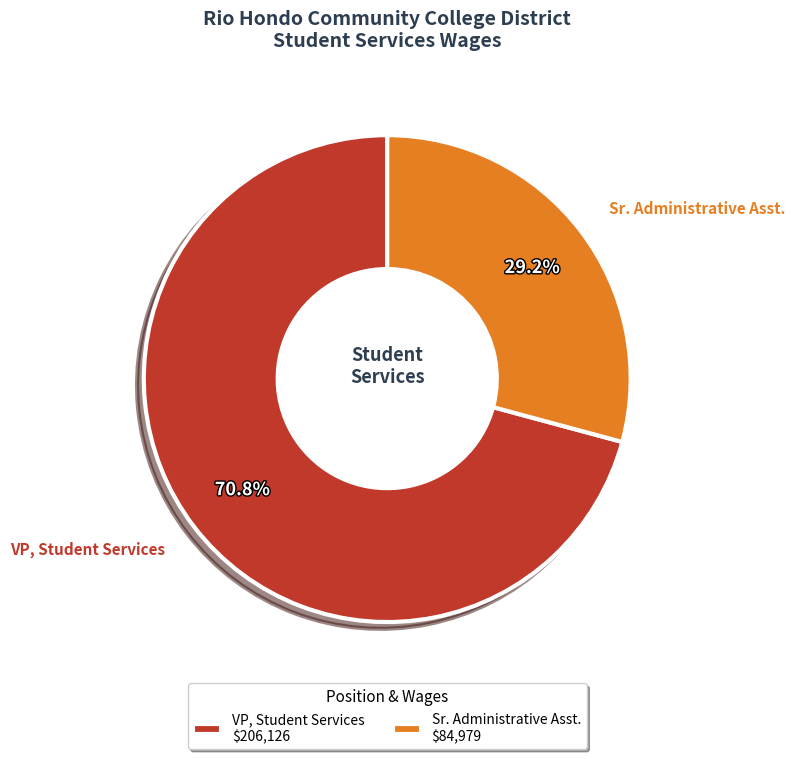

Is the sum of VP, Student Services and Sr. Administrative Asst. greater than half?

Yes